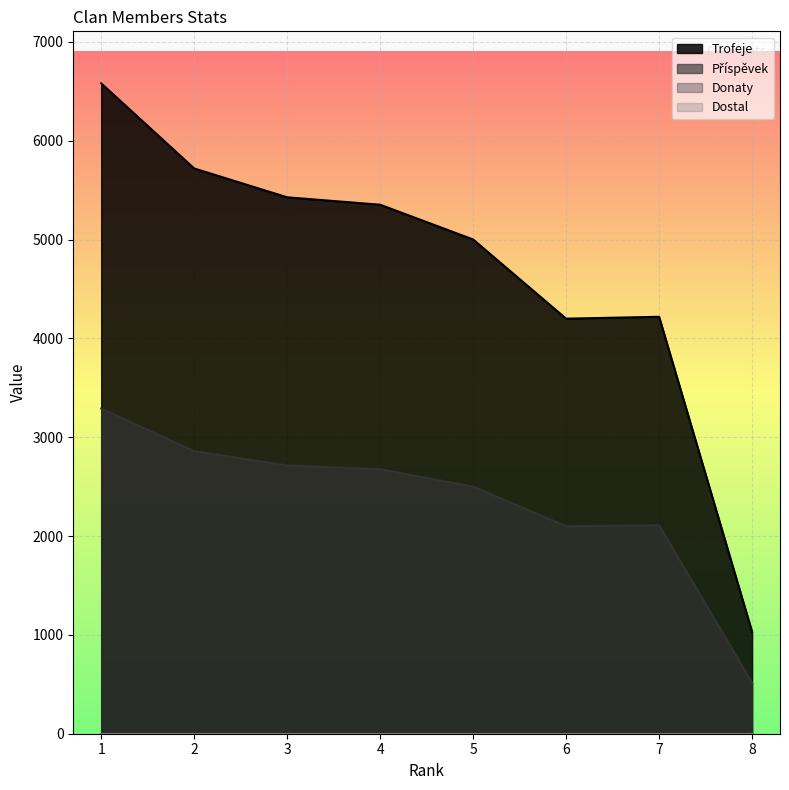

What is the difference between the second highest and minimum values in the Trofeje series?

4689